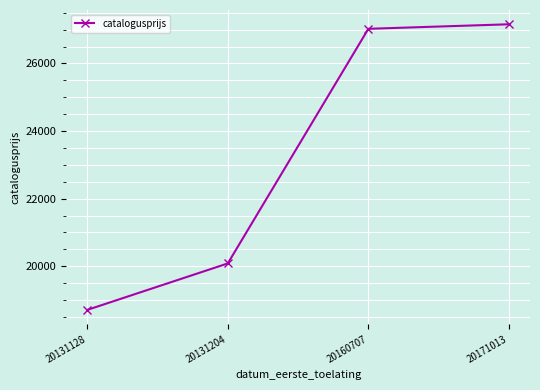

How many data points does each series have?

4